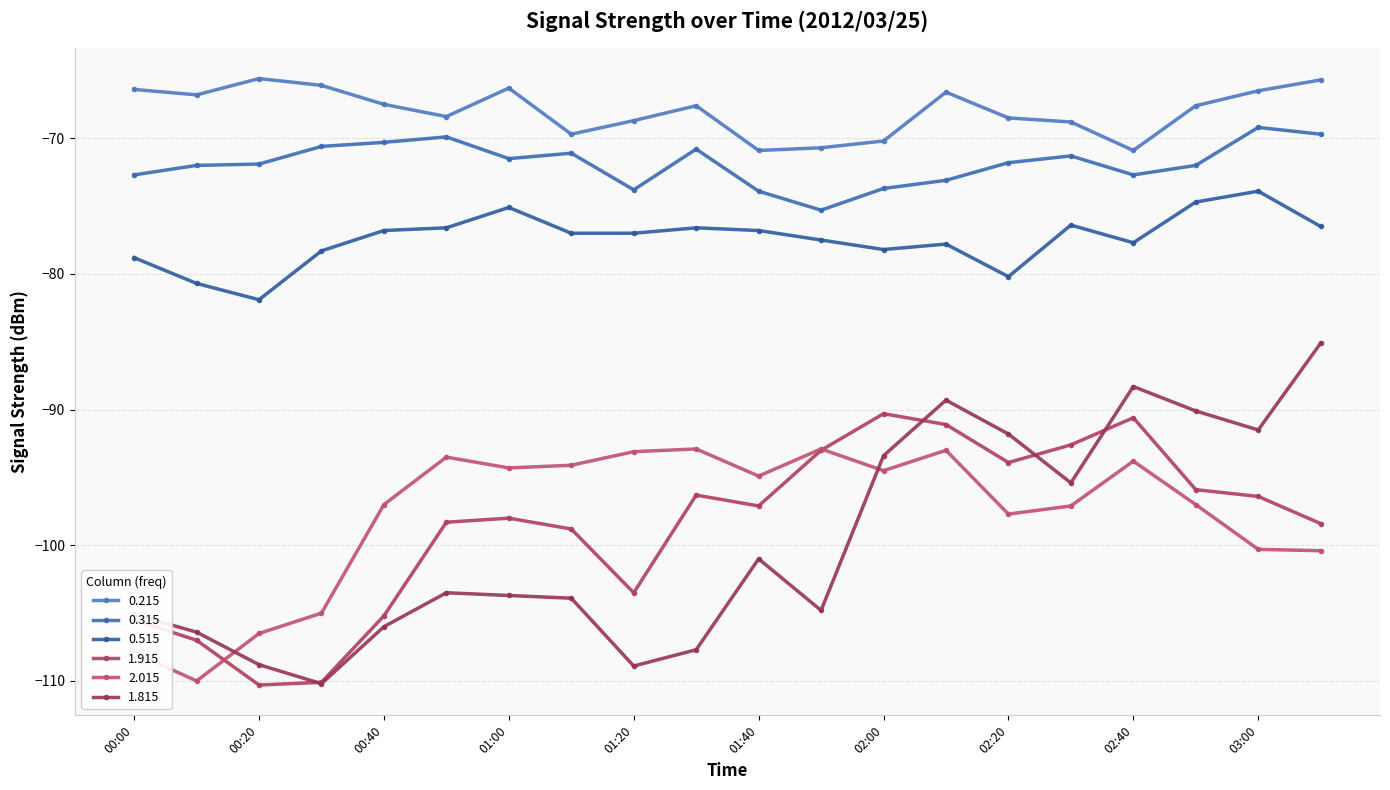

Which series has the largest total across all categories?

0.215